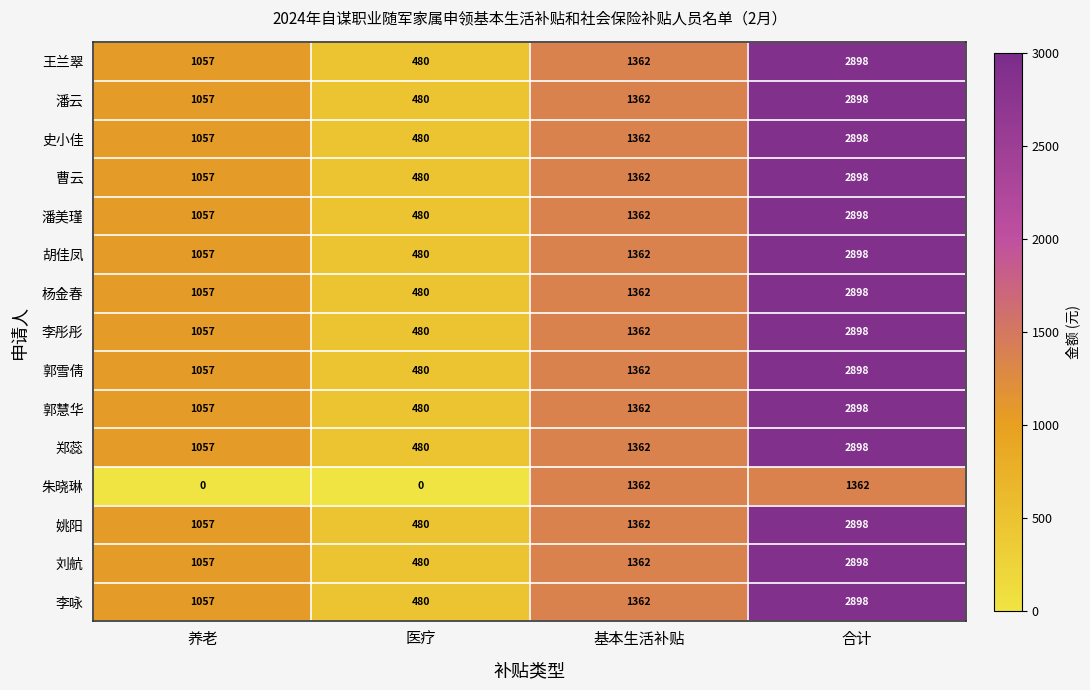

Between 医疗 and 基本生活补贴, which series saw the biggest shift?

朱晓琳